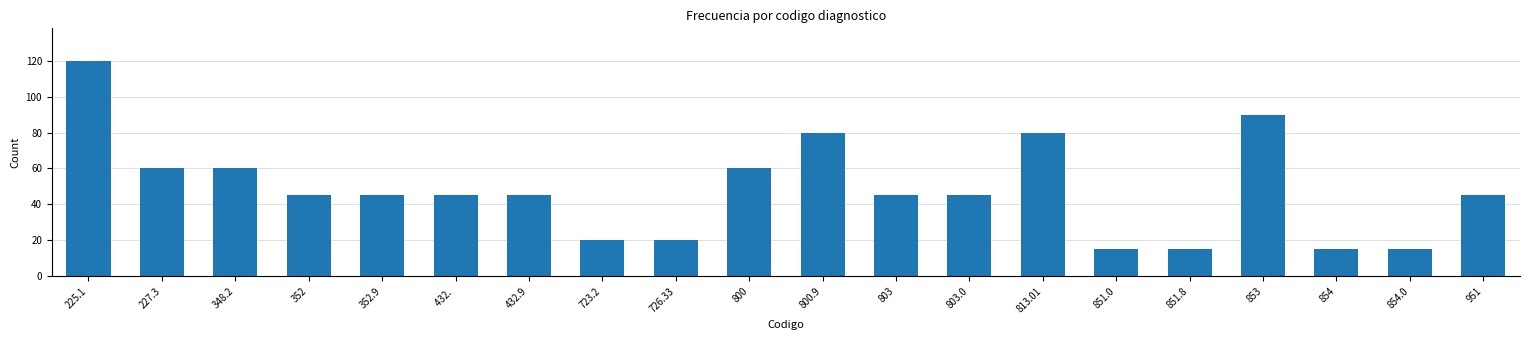

What value does the data have at 726.33?

20